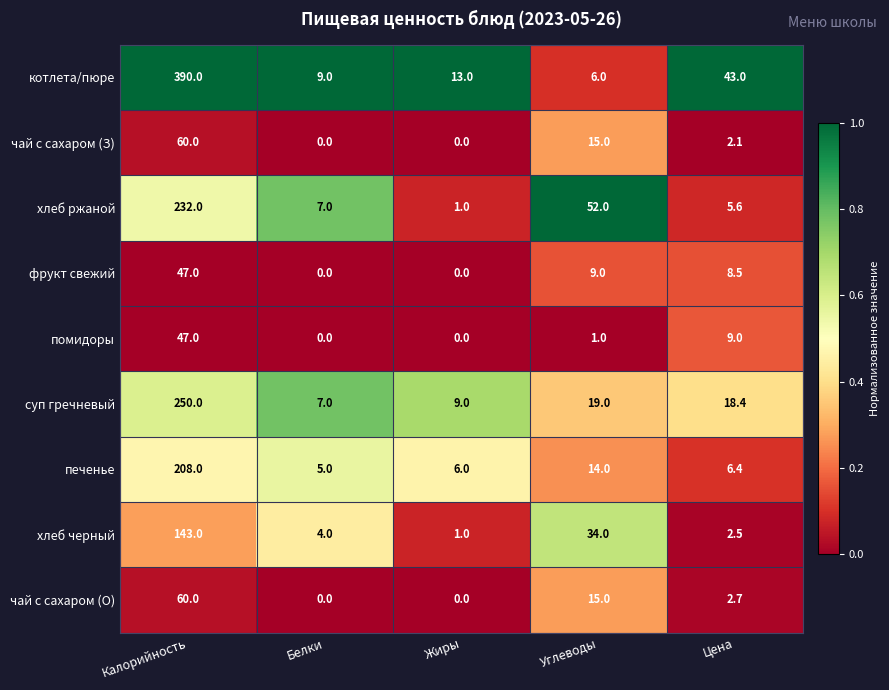

At which label is чай с сахаром (О) closest to 30?

Углеводы